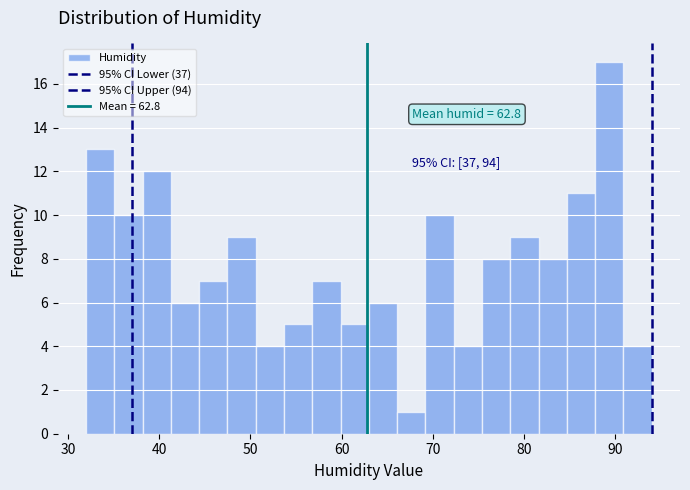

Read against the x-axis, roughly where is the centre of the tallest bar?

89